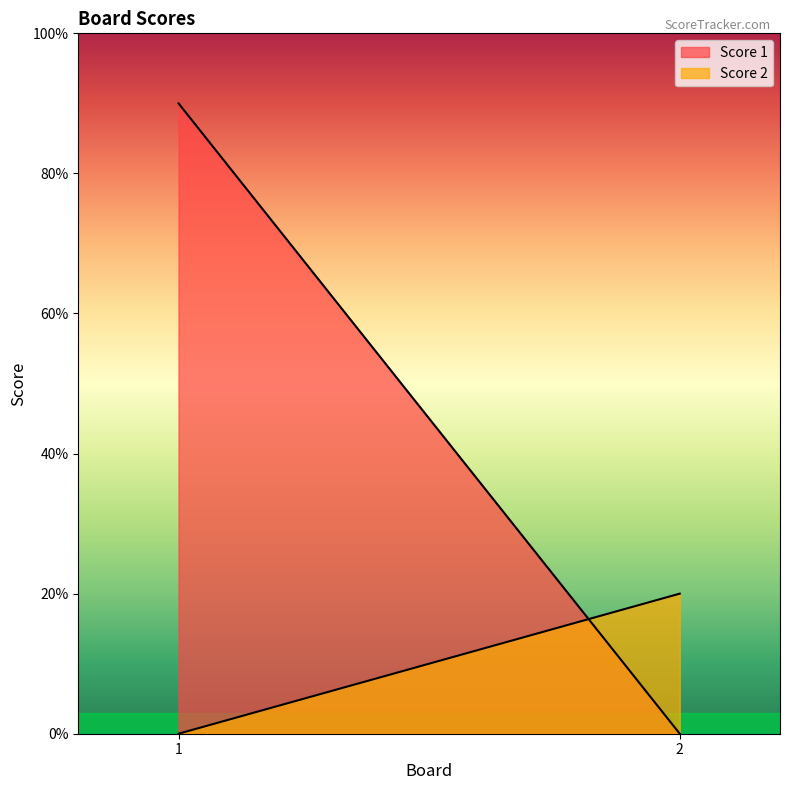

Reading left to right, list all the values displayed in this chart.

Score 1: 9	0
Score 2: 0	2